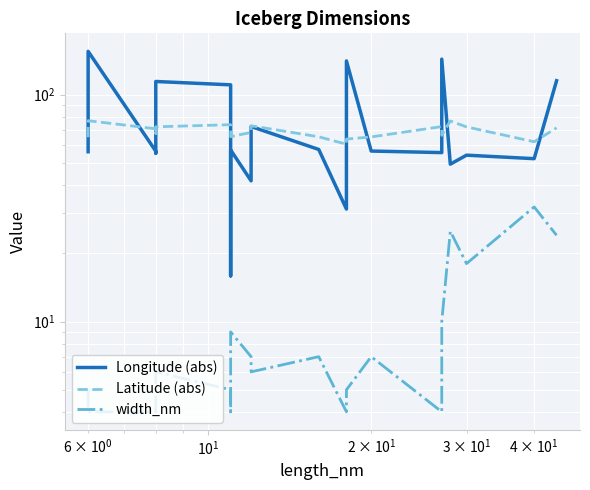

What is the average value of the Longitude (abs) series?

74.5